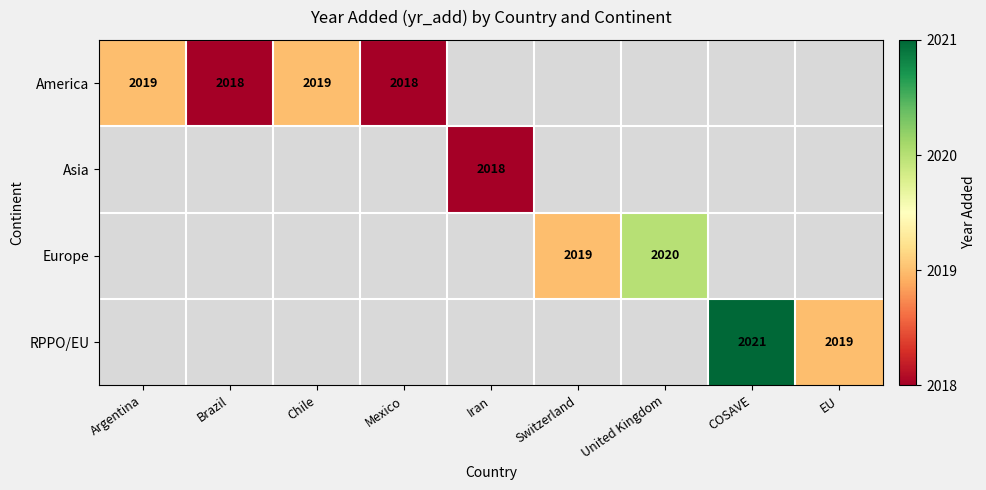

The America series shows 1331 at Brazil. True or false?

False